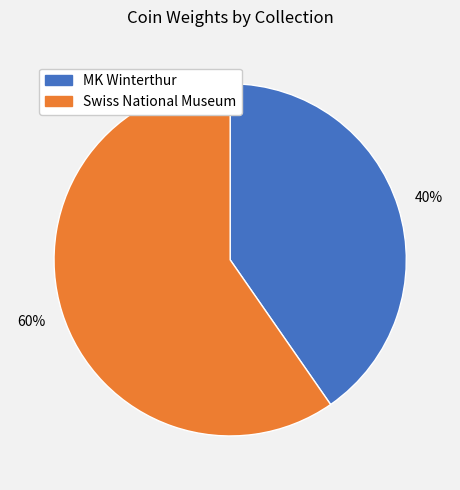

Is there any slice that represents more than half of the pie?

Yes